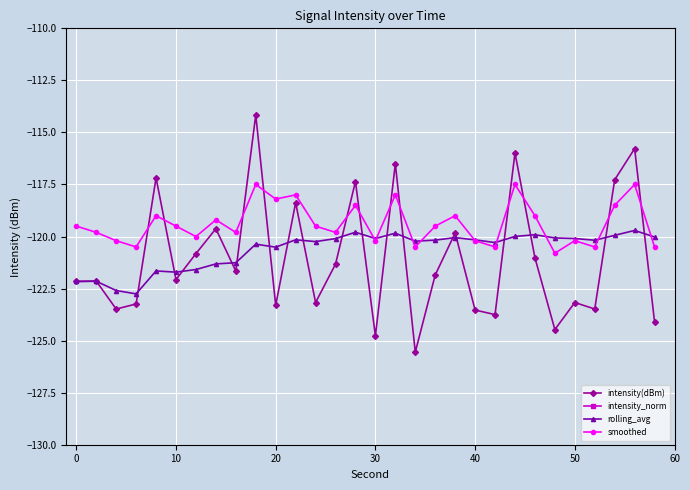

What is the difference between the maximum and minimum values in the rolling_avg series?

3.0